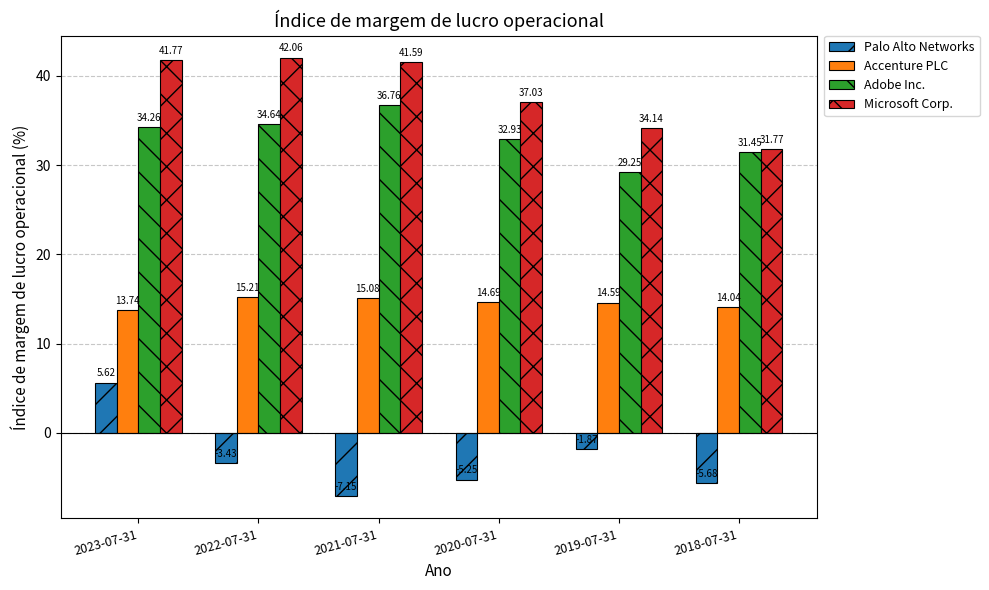

What is the label of the 3rd bar from the right?

2020-07-31